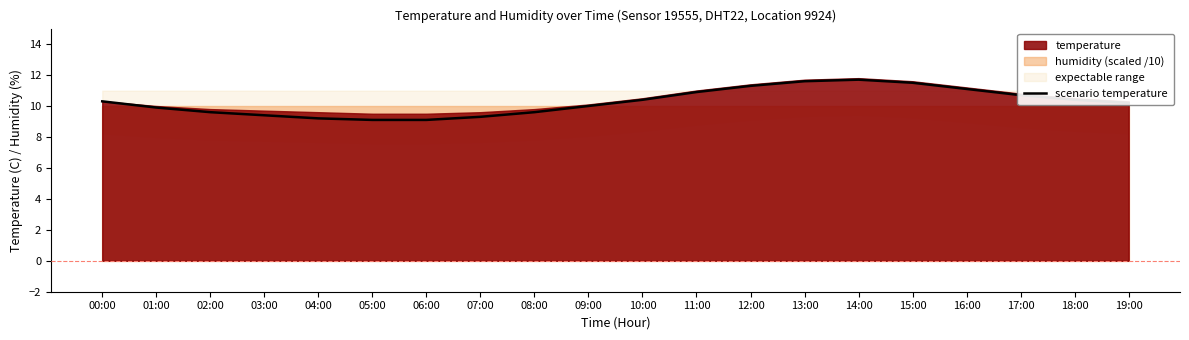

List the labels in order of value, smallest first.

05:00, 06:00, 04:00, 07:00, 03:00, 02:00, 08:00, 01:00, 09:00, 19:00, 00:00, 10:00, 18:00, 17:00, 11:00, 16:00, 12:00, 15:00, 13:00, 14:00